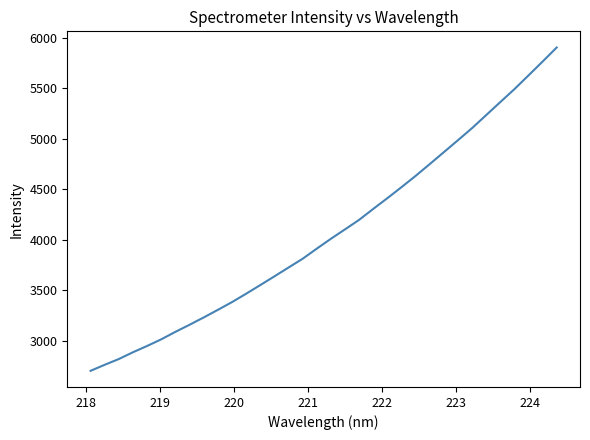

What is the average value?

4078.4